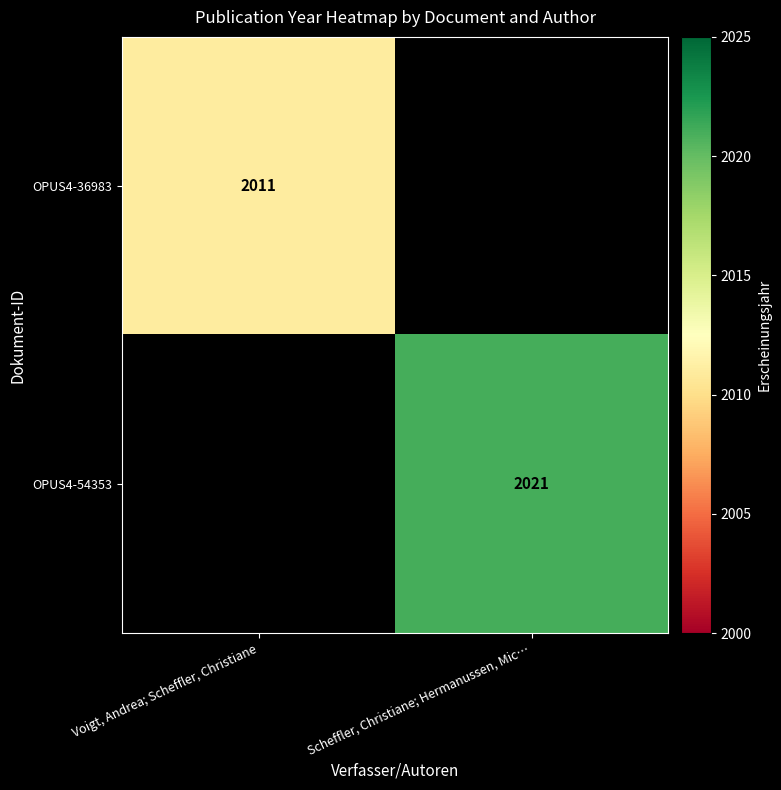

At how many categories does at least one series exceed 2014?

1